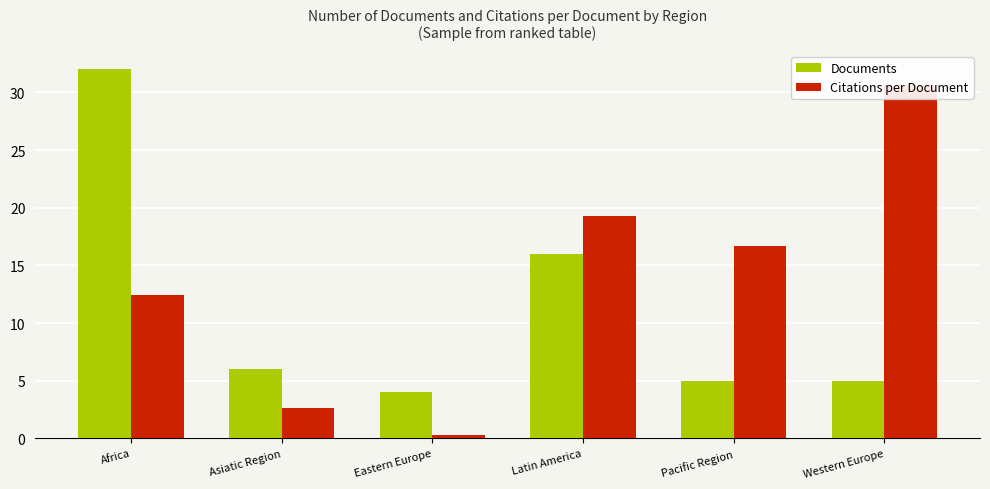

Reading right to left, list all the values displayed in this chart.

Documents: Western Europe=5.0	Pacific Region=5.0	Latin America=16.0	Eastern Europe=4.0	Asiatic Region=6.0	Africa=32.0
Citations per Document: Western Europe=30.7	Pacific Region=16.7	Latin America=19.3	Eastern Europe=0.2	Asiatic Region=2.6	Africa=12.4